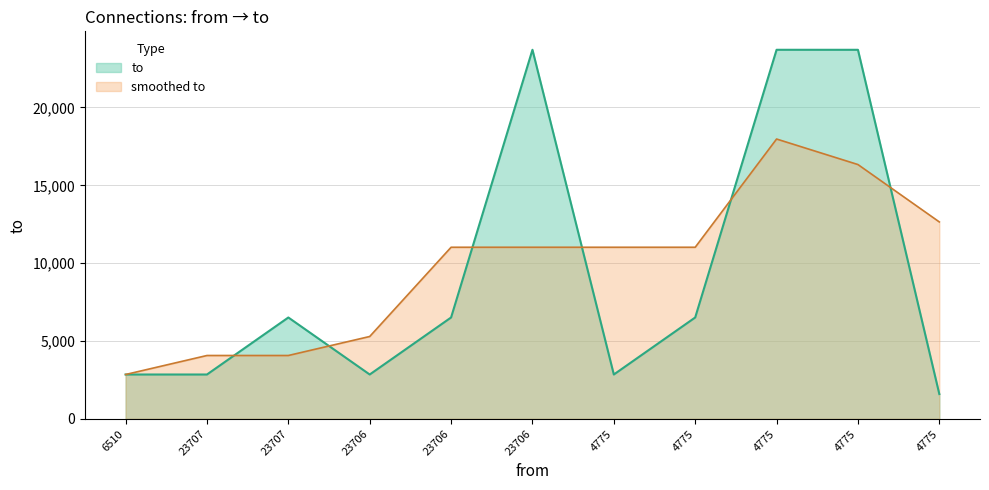

What is the change in value from 4775 to 4775?

+20860